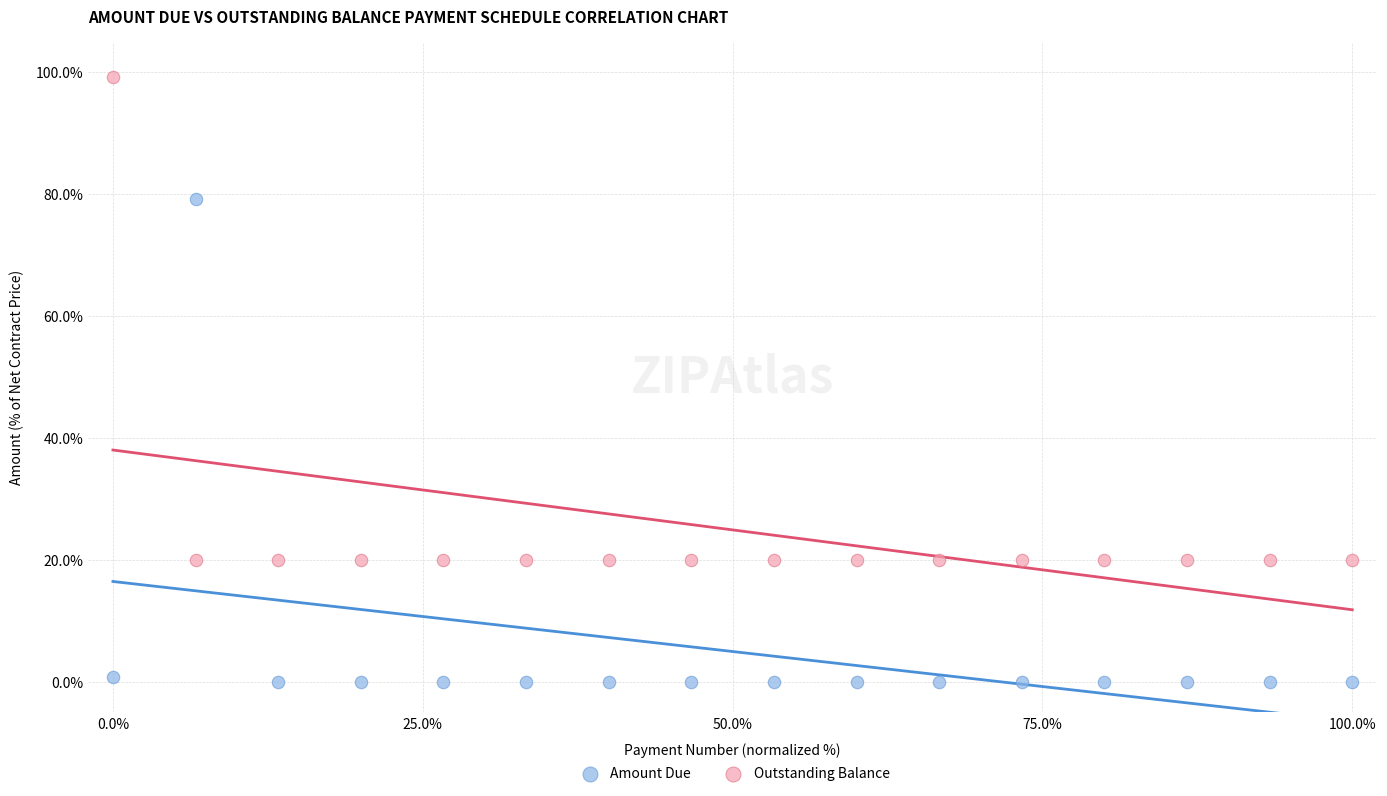

What are all the series names shown in the legend?

Amount Due, Outstanding Balance